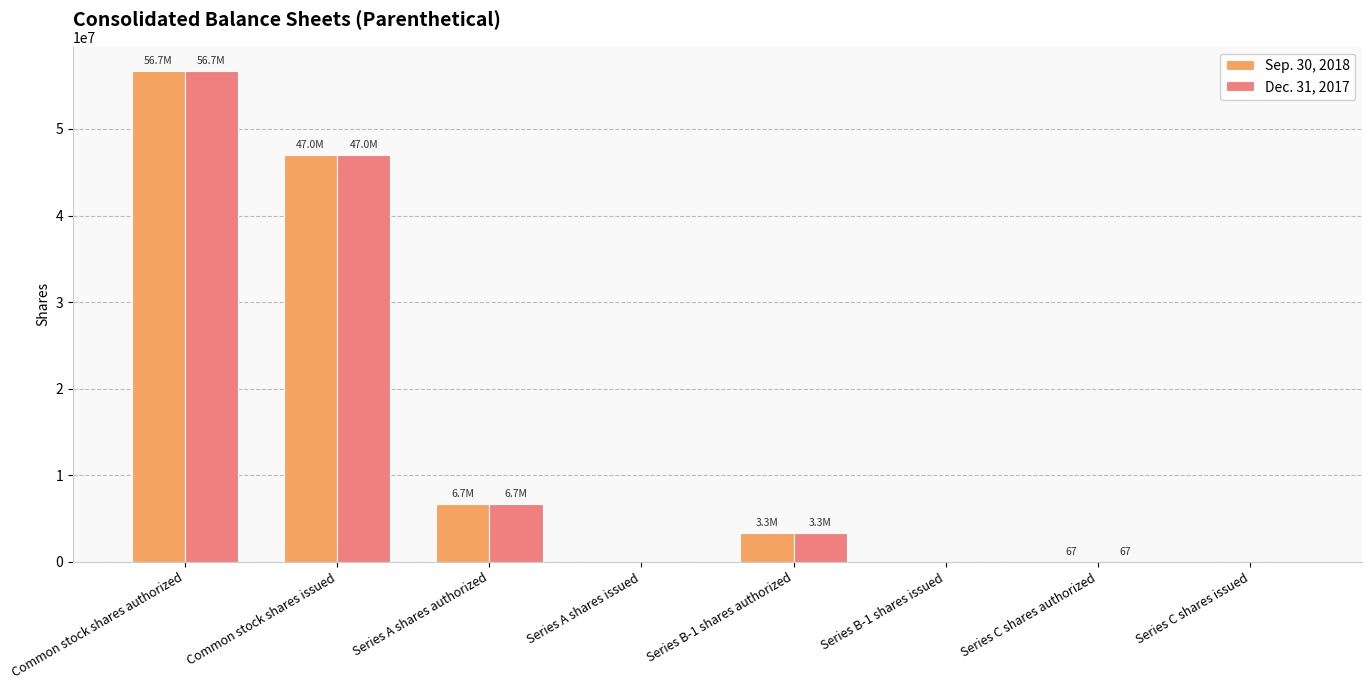

Are the bars grouped side by side (vs. stacked)?

Yes